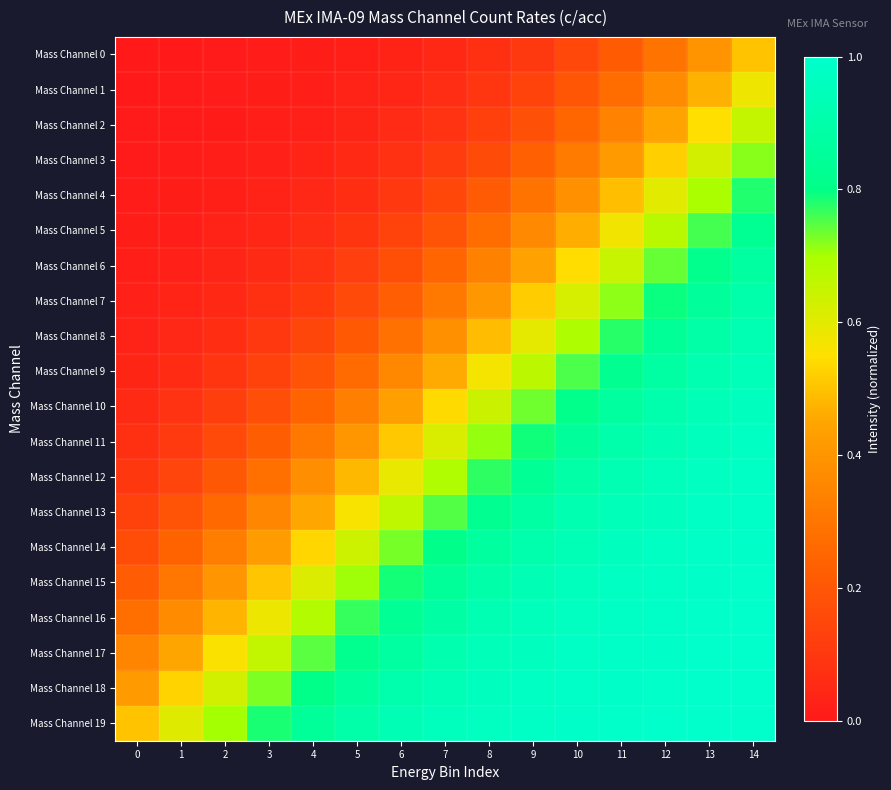

Which series has the largest total across all categories?

Mass Channel 19